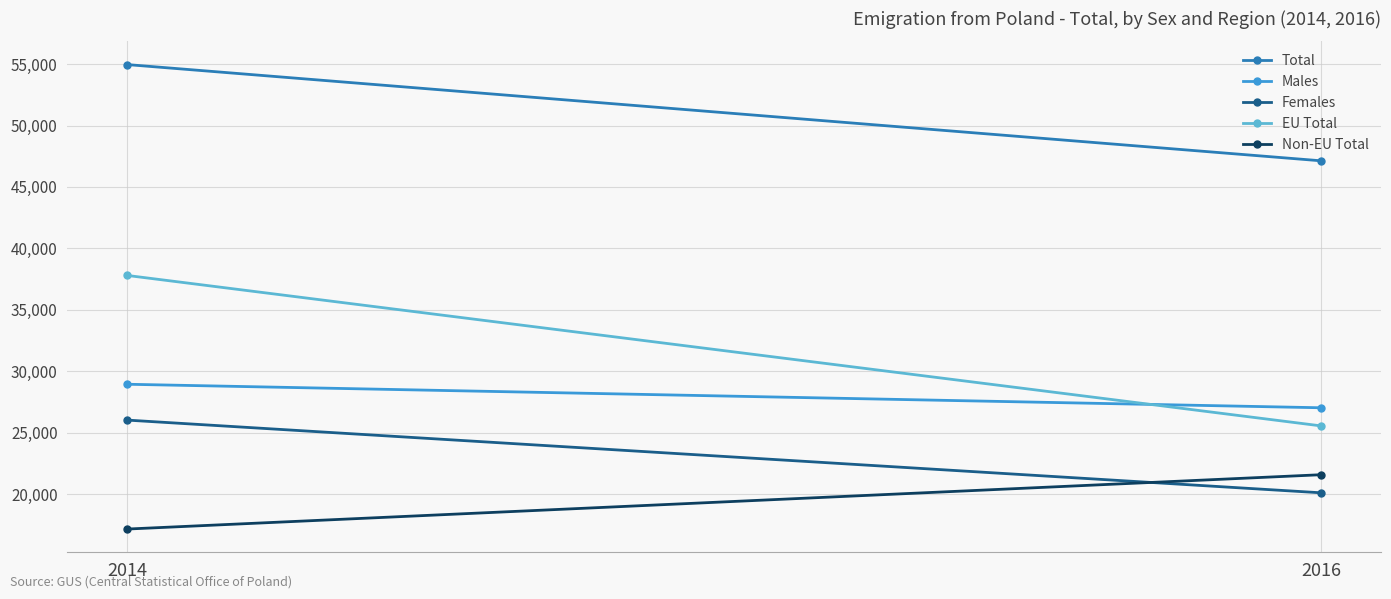

At which category is the sum across all series the highest?

2014